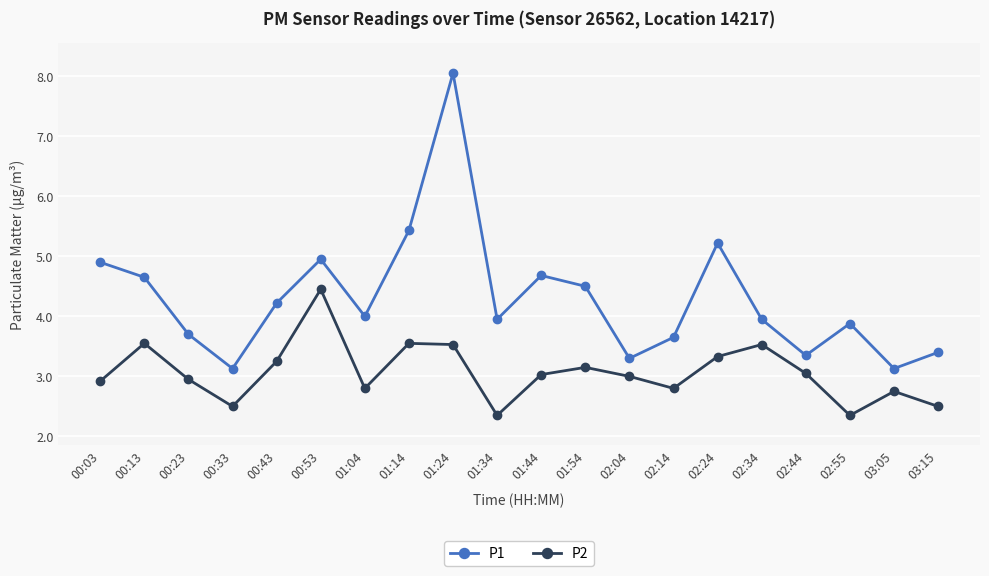

What are all the series names shown in the legend?

P1, P2